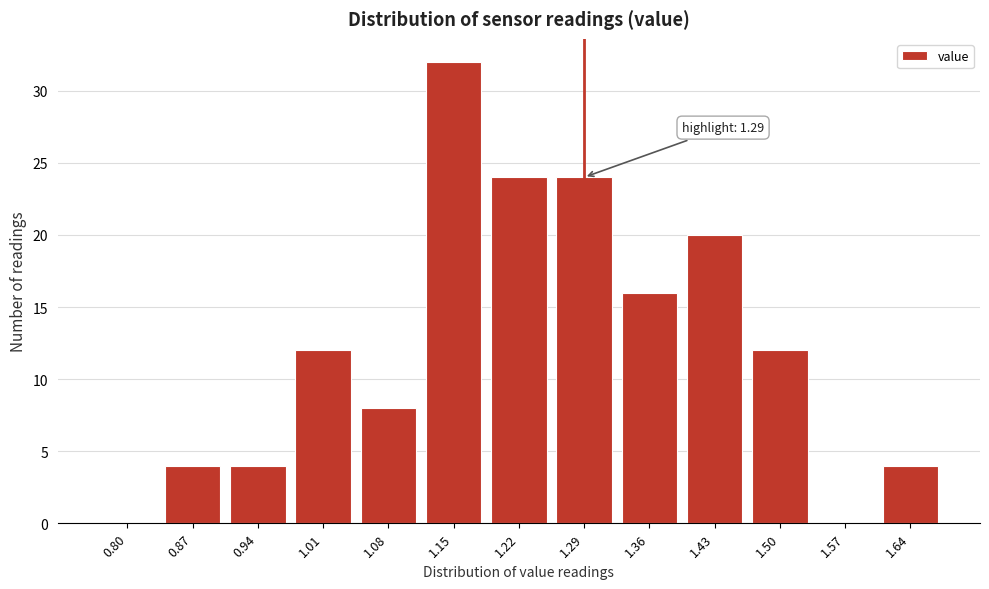

Reading right to left, what are all the values shown in this chart?

1.64=4	1.57=0	1.50=12	1.43=20	1.36=16	1.29=24	1.22=24	1.15=32	1.08=8	1.01=12	0.94=4	0.87=4	0.80=0